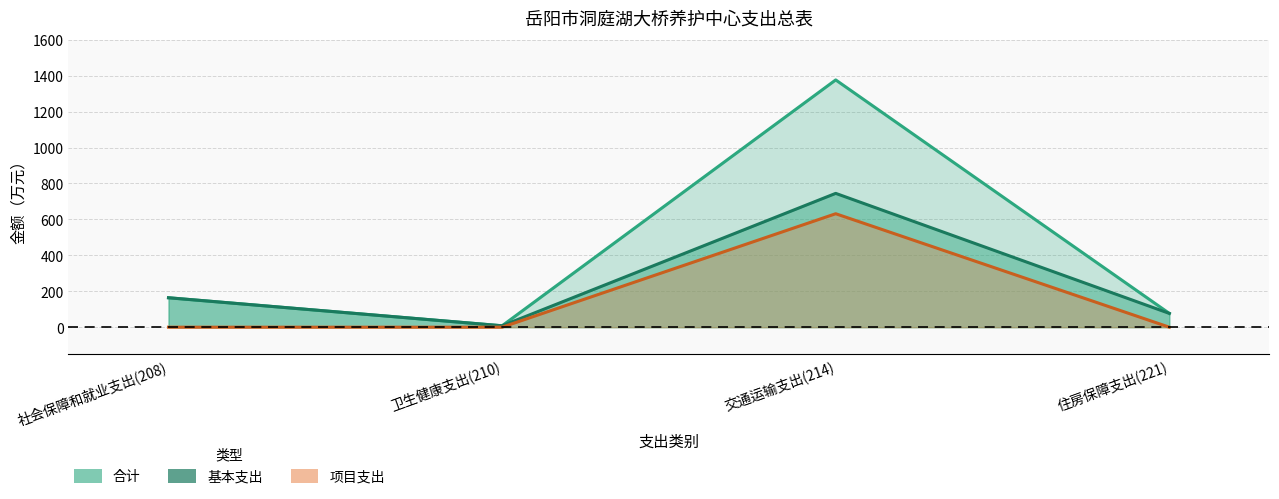

True or false: 合计 and 基本支出 cross at least once.

False